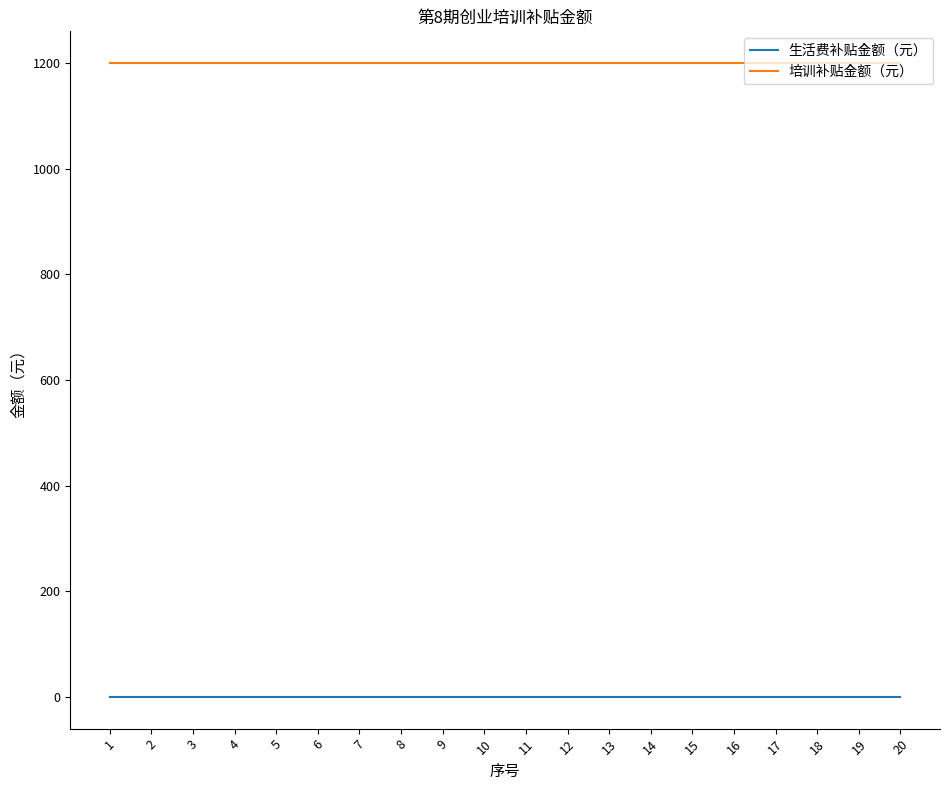

What is the greatest value displayed?

1200